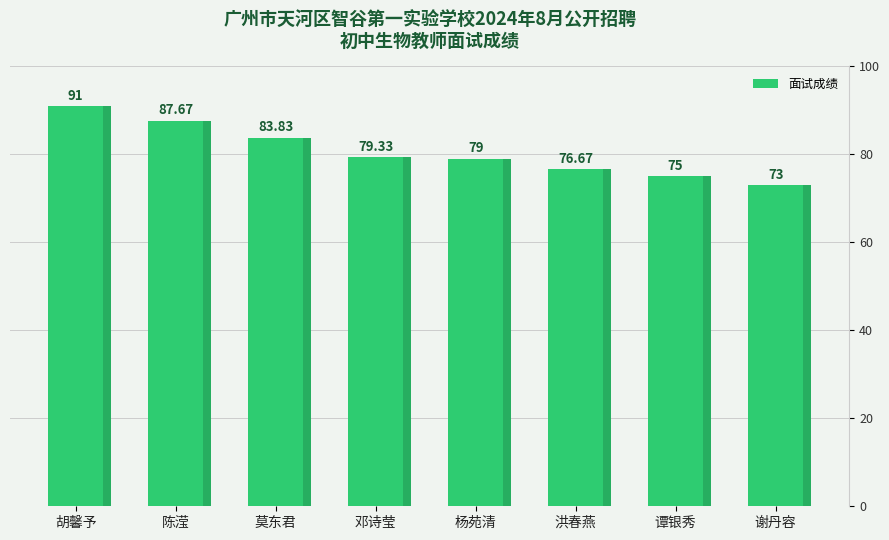

Where is the data nearest to the value 82?

莫东君